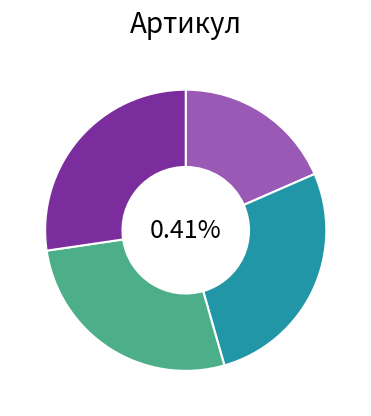

Approximately how many times larger is the value at Гидробак КС-45717.83.600-1-01 compared to Гидробак КС-45717.83.400?

1.0